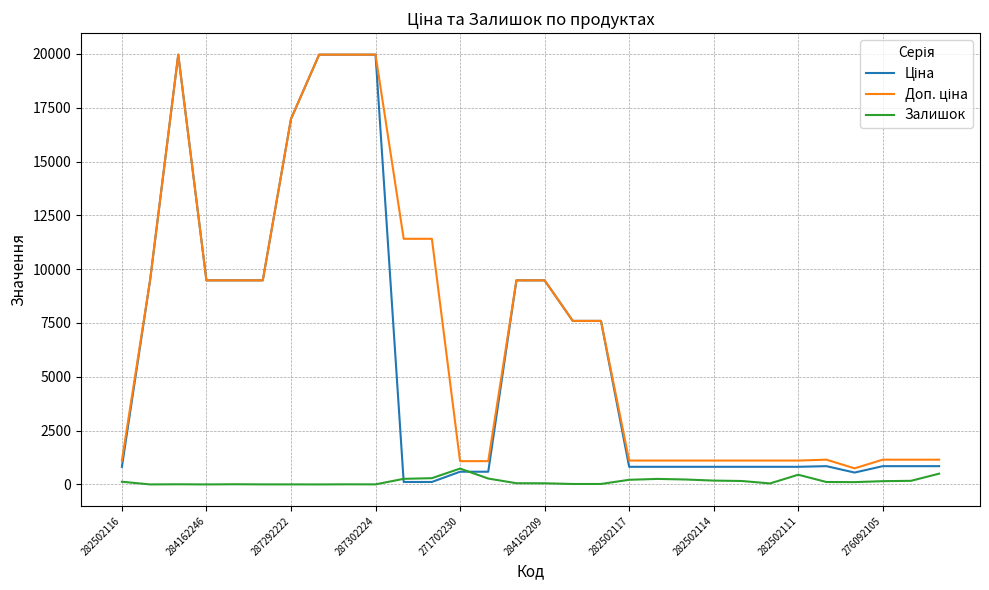

What is the maximum value for Залишок?

736.0